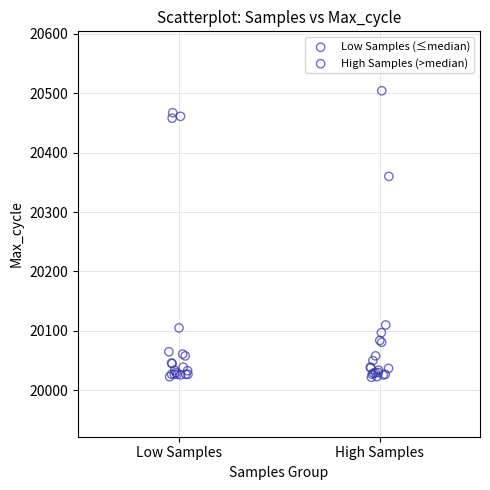

Which series reaches the maximum Y coordinate?

High Samples (>median)